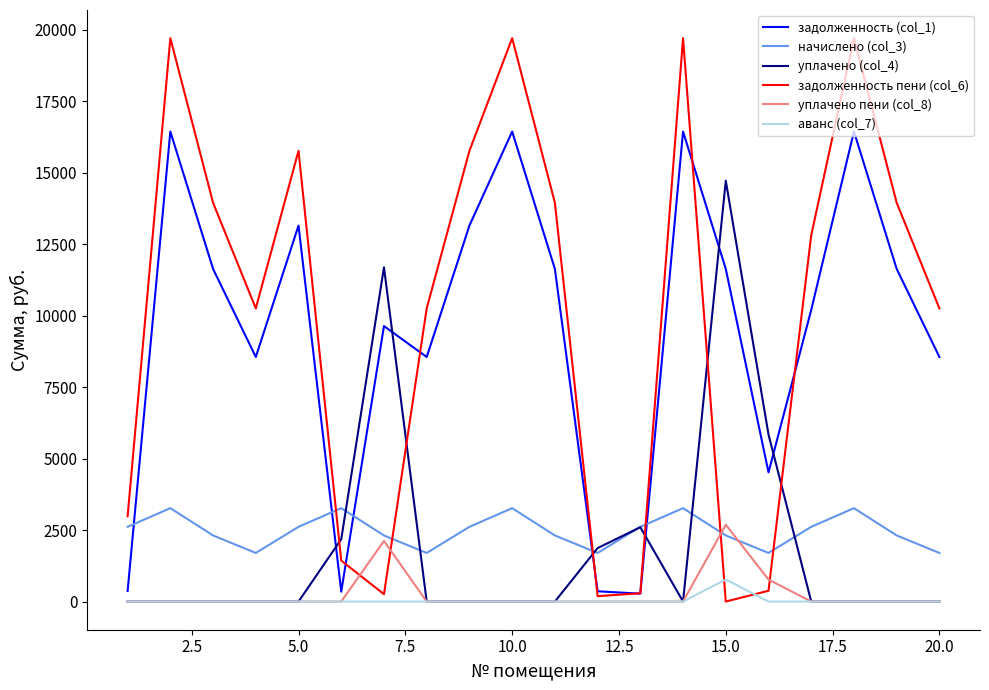

What is the maximum value for задолженность (col_1)?

16435.2